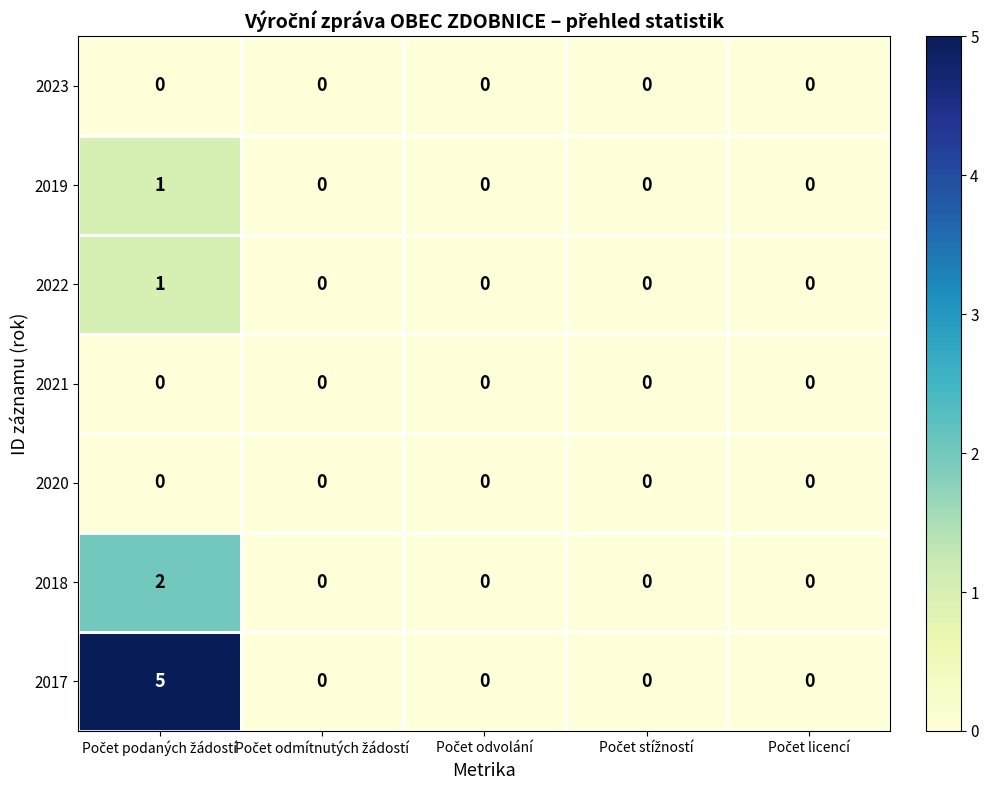

Which series has the largest total across all categories?

2017